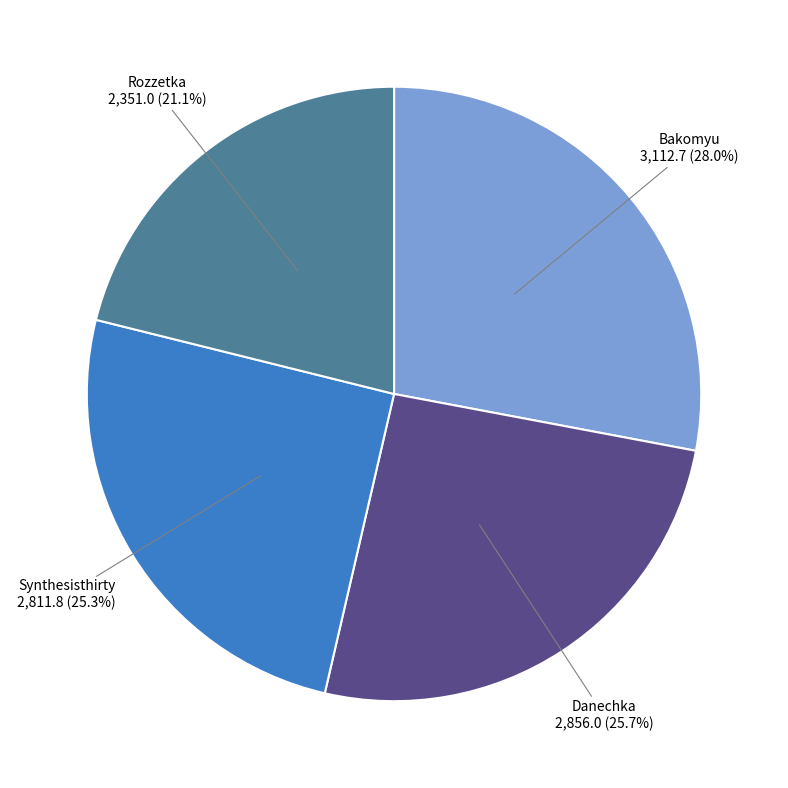

Between Rozzetka and Bakomyu, which is larger?

Bakomyu